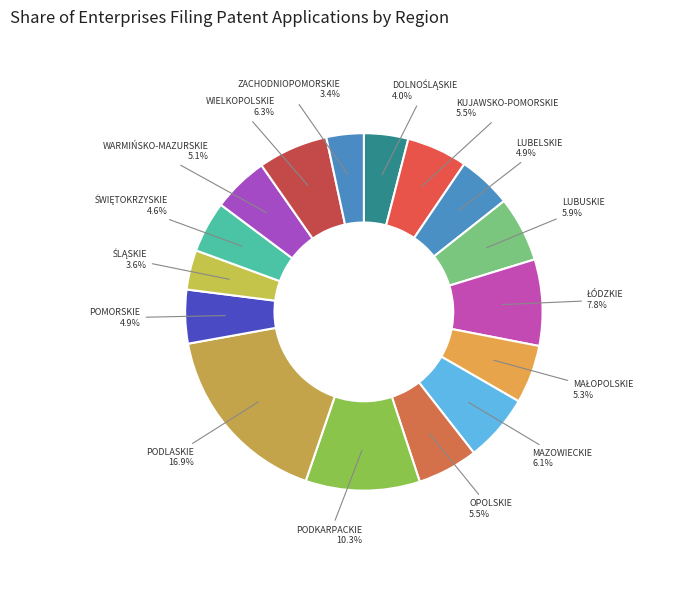

Which slice is the largest?

PODLASKIE